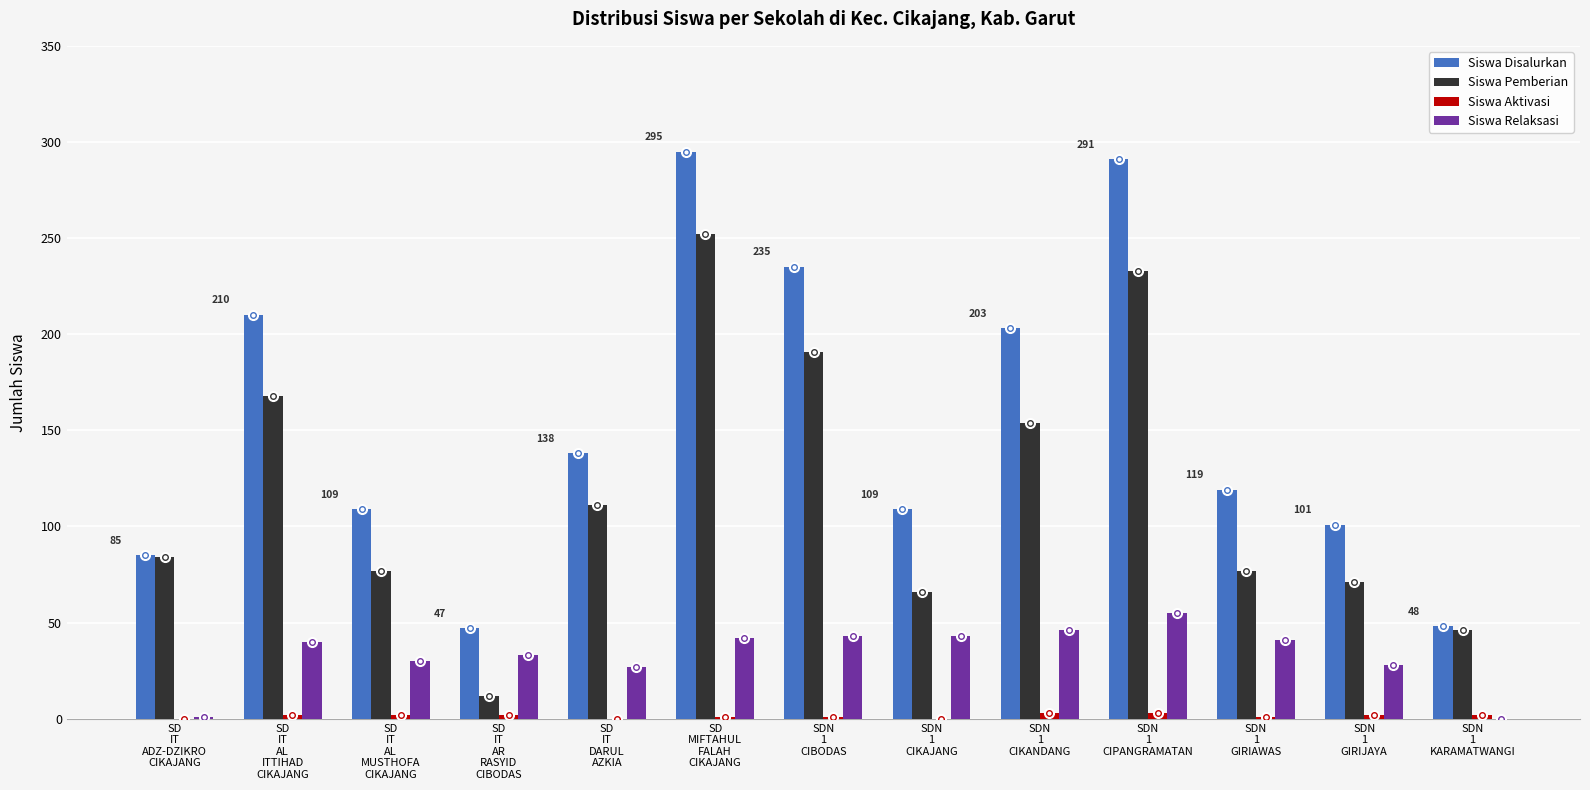

Is the value of Siswa Pemberian at SDN
1
KARAMATWANGI greater than the value of Siswa Relaksasi at SDN
1
KARAMATWANGI?

Yes